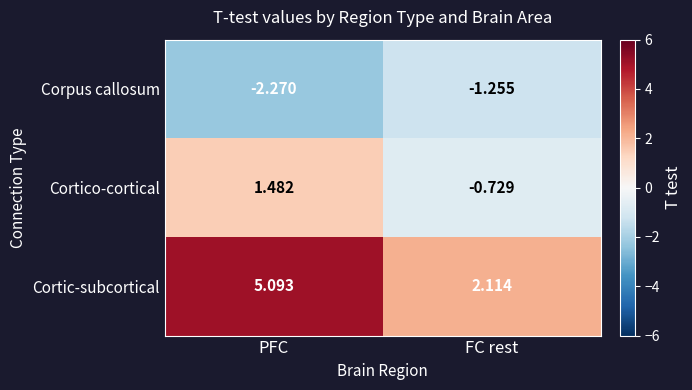

Which category has the highest value in the Cortic-subcortical series?

PFC